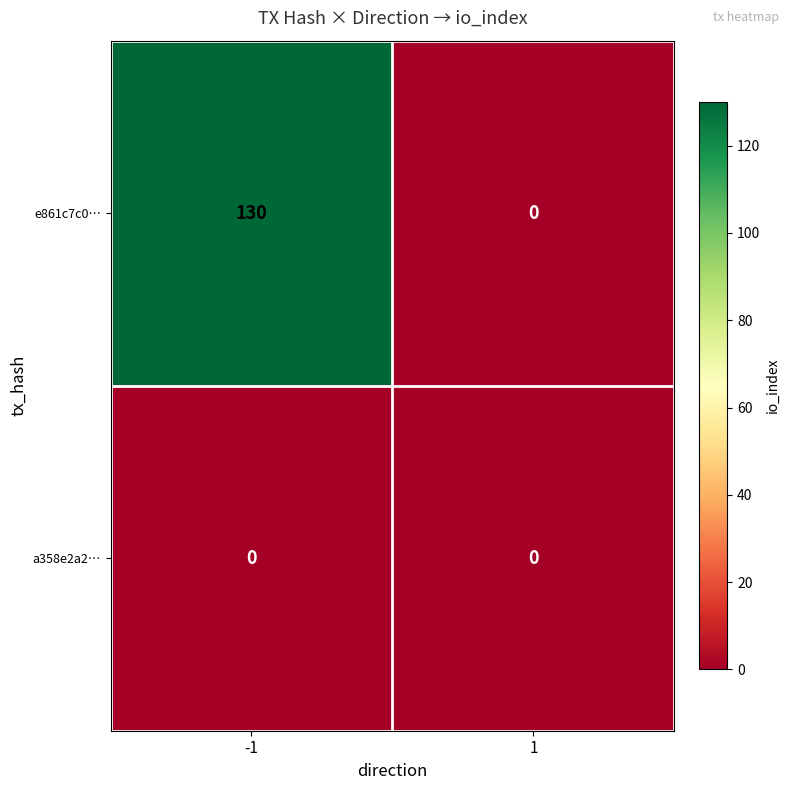

Which series has the largest range (max minus min)?

e861c7c0…